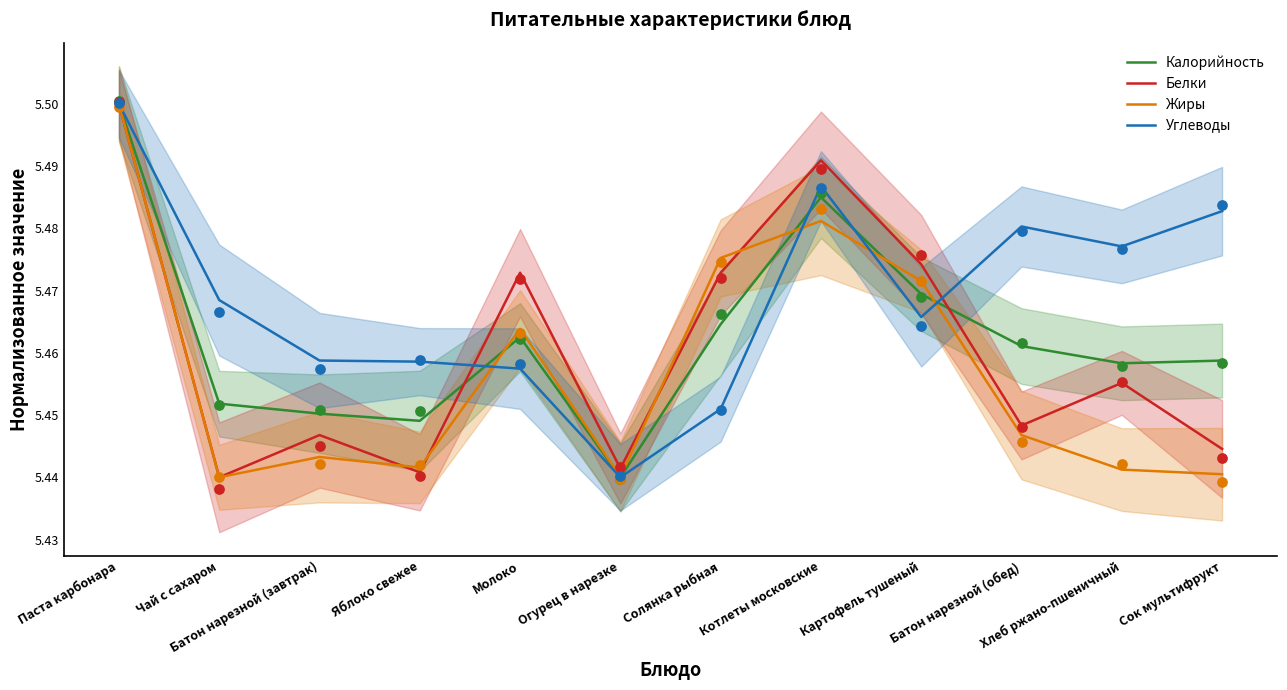

What are all the series names shown in the legend?

Калорийность, Белки, Жиры, Углеводы